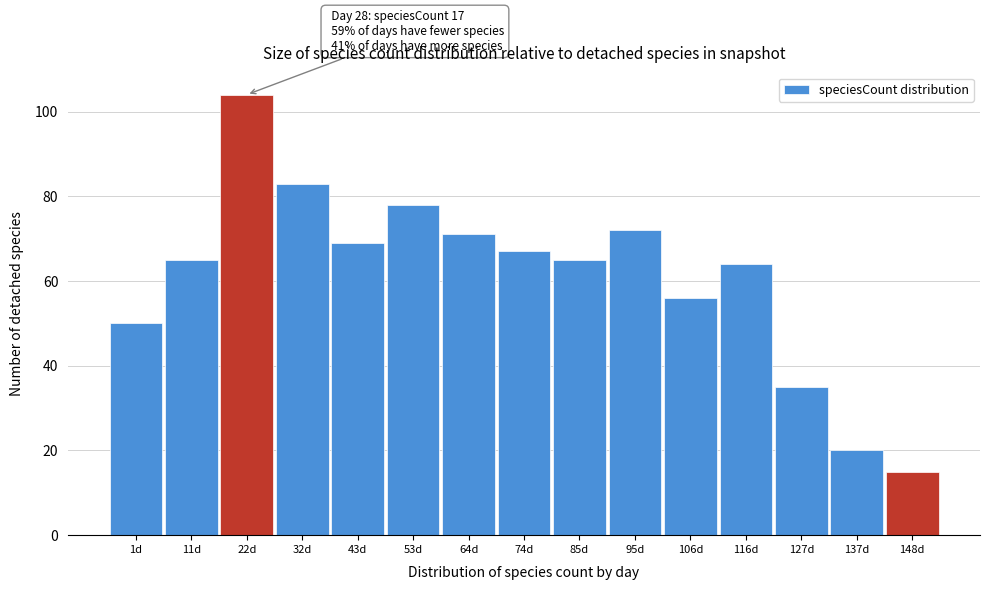

Reading left to right, what are all the values shown in this chart?

50	65	104	83	69	78	71	67	65	72	56	64	35	20	15